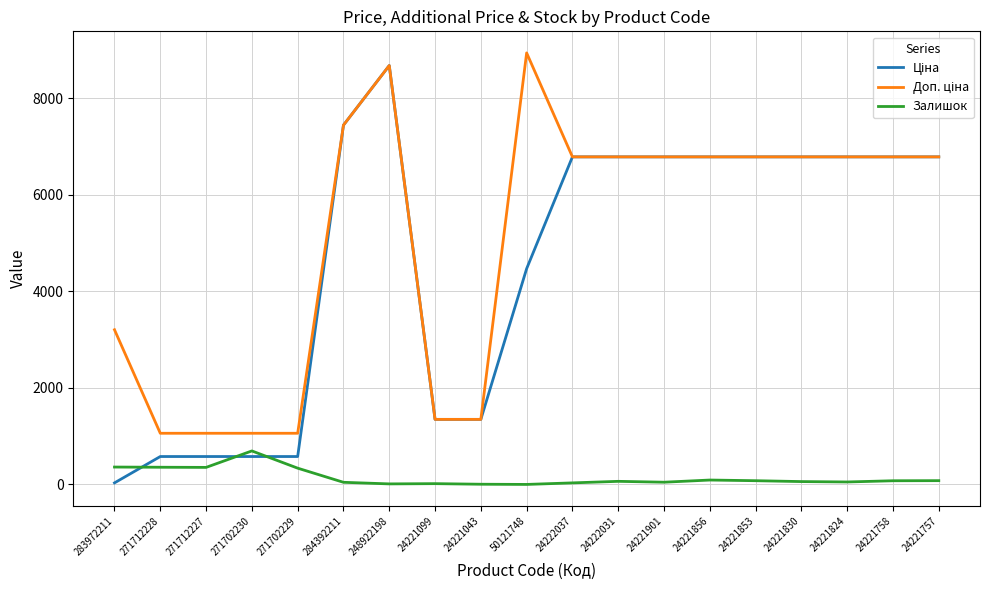

What is the difference between the highest and lowest values at 248922198?

8668.5